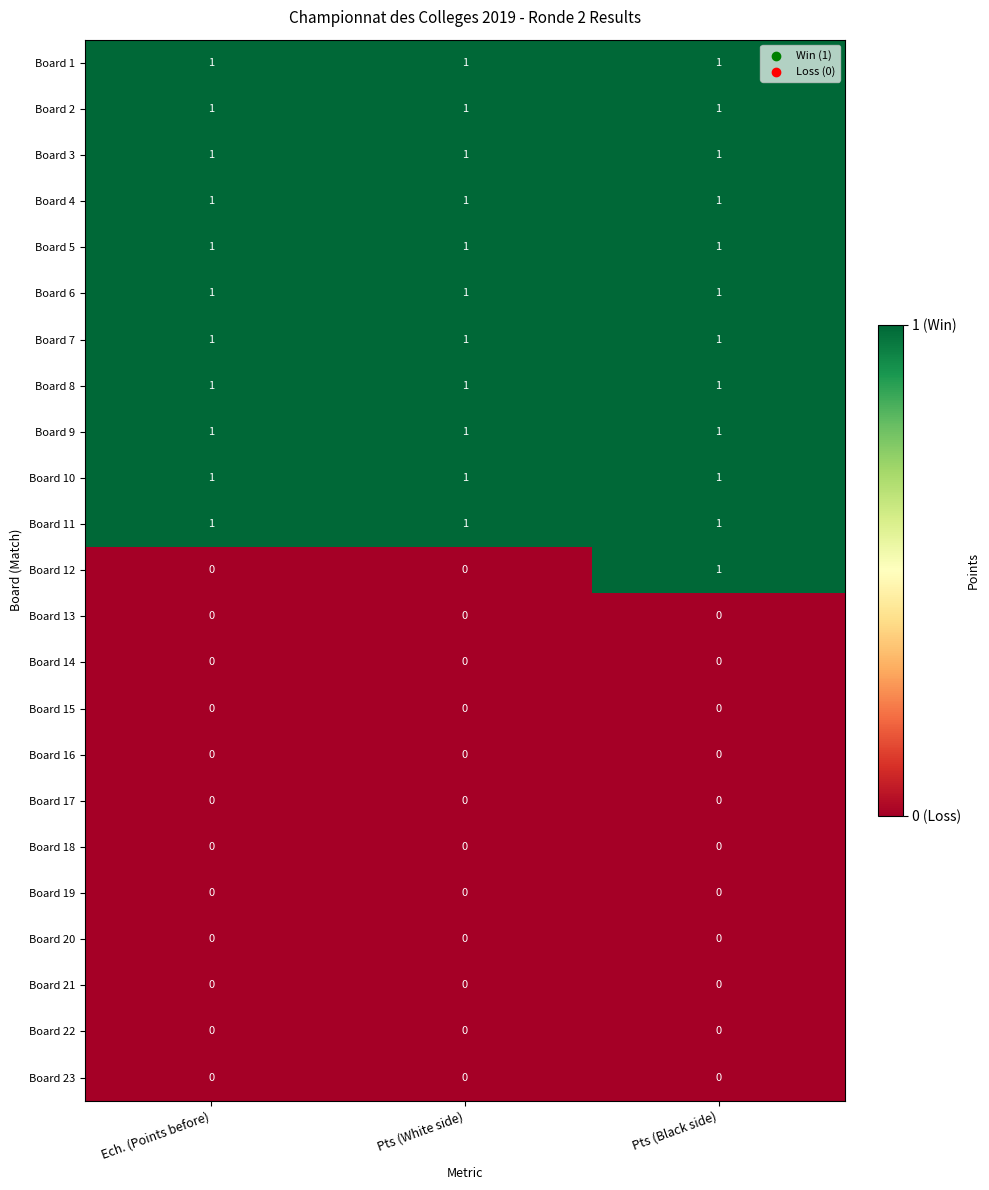

At how many categories does at least one series exceed 0?

3